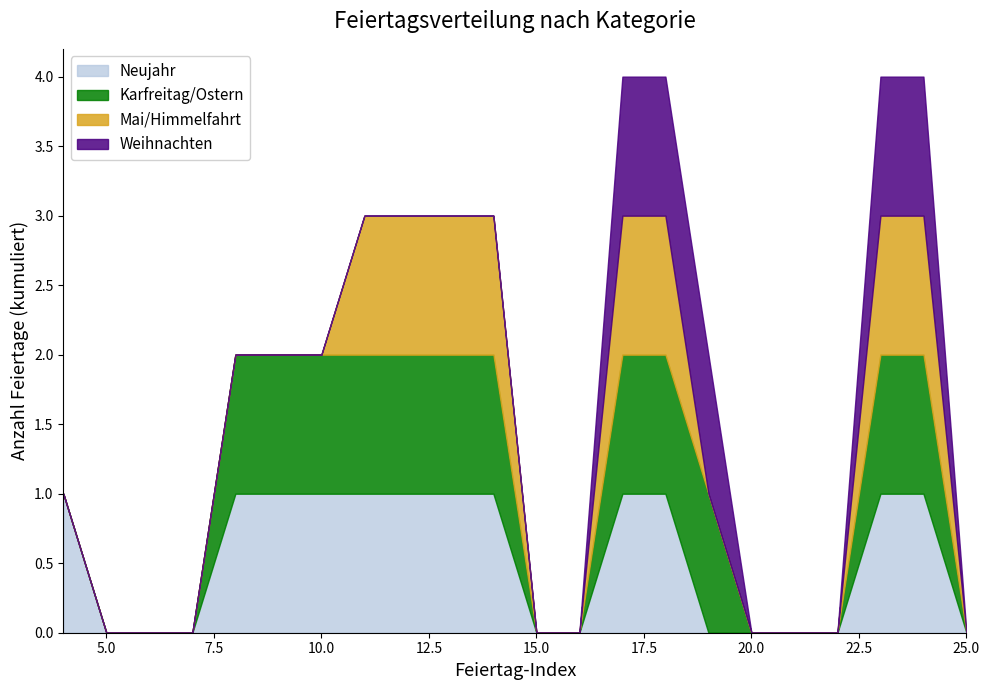

Rank the categories by Neujahr value from lowest to highest.

5, 6, 7, 15, 16, 19, 20, 21, 22, 25, 4, 8, 9, 10, 11, 12, 13, 14, 17, 18, 23, 24